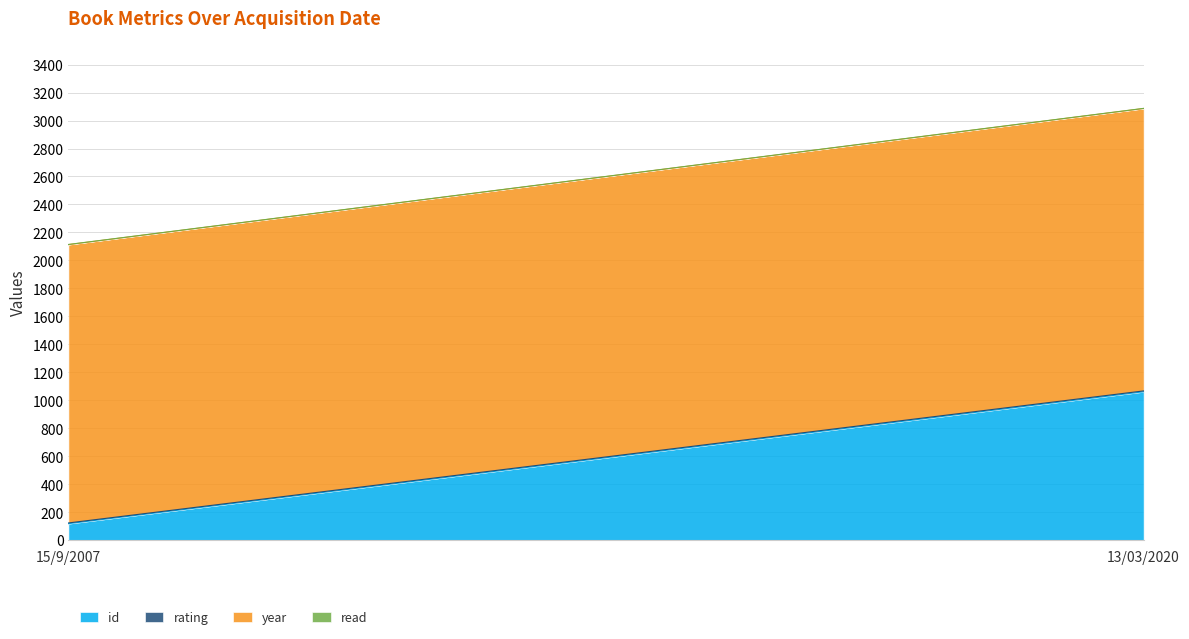

How many year values are between 1990 and 2019?

2